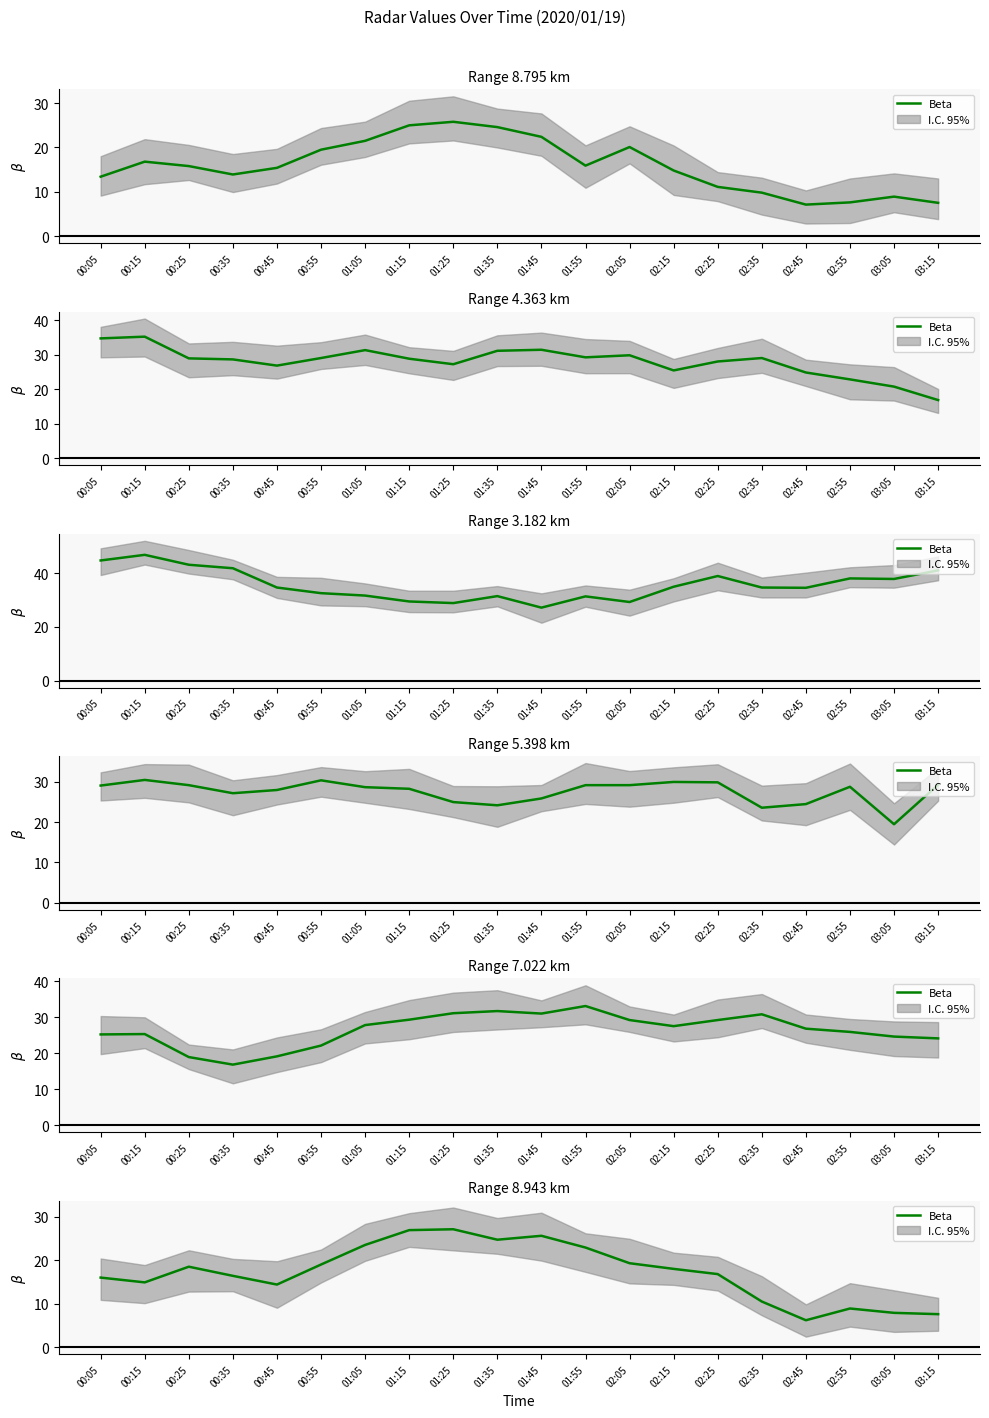

The chart shows a value of 9.1 at 00:05. True or false?

False